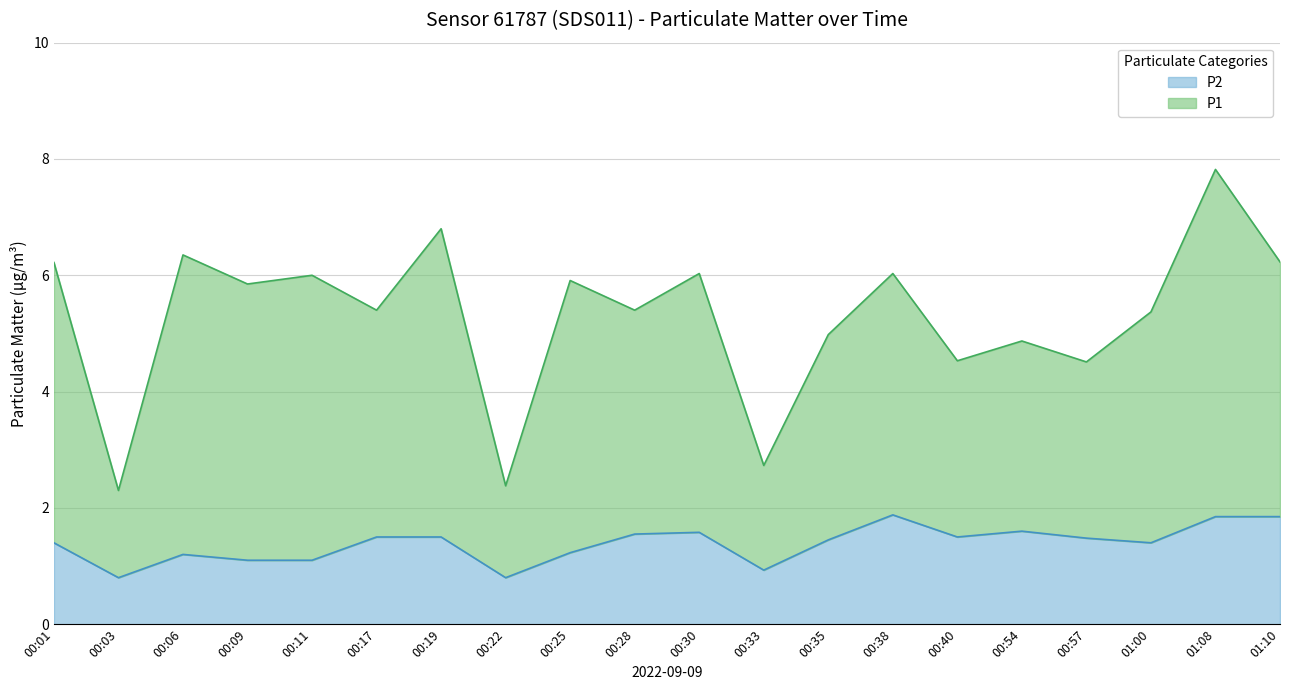

Read the P1 value at 00:01.

6.2